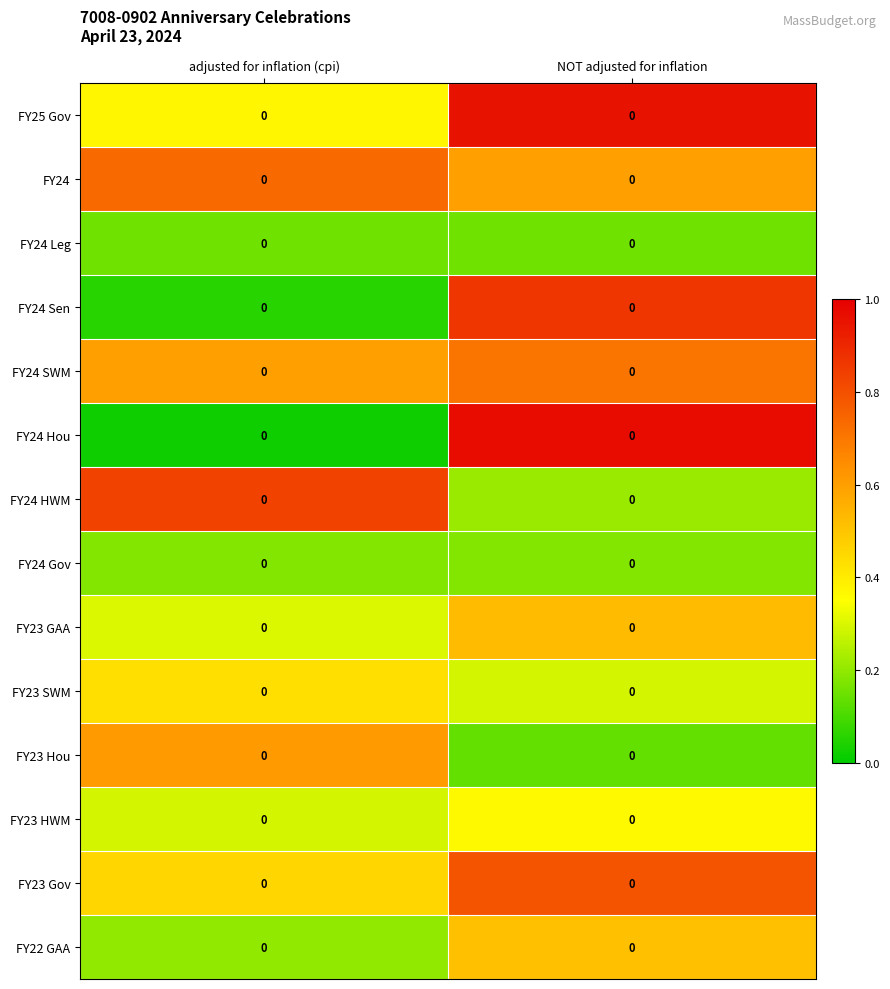

Which series changed the most between adjusted for inflation (cpi) and NOT adjusted for inflation?

FY24 Hou